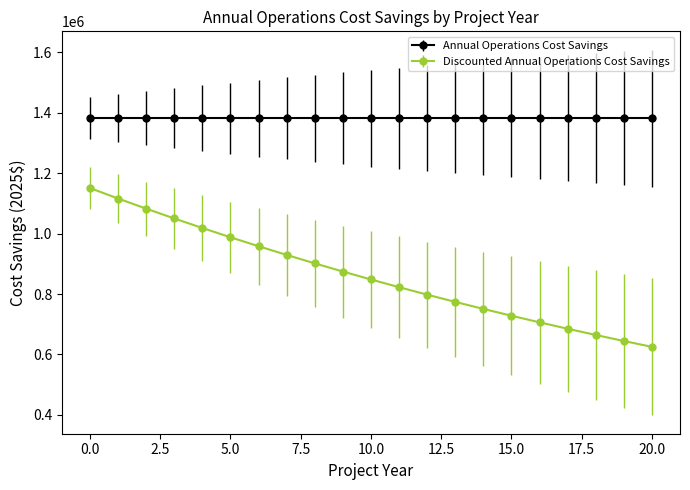

Which series has the widest spread of values?

Discounted Annual Operations Cost Savings